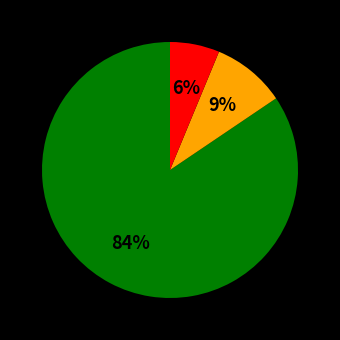

Is there any slice that represents more than half of the pie?

Yes